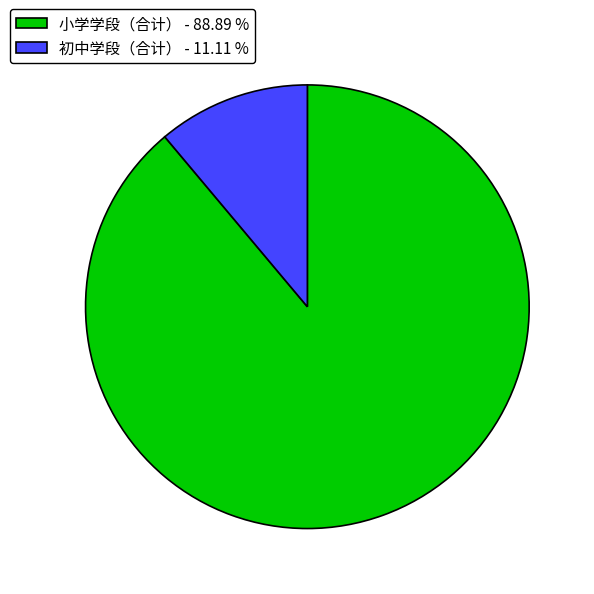

What is the ratio of the value at 初中学段（合计） to the value at 小学学段（合计）?

0.1